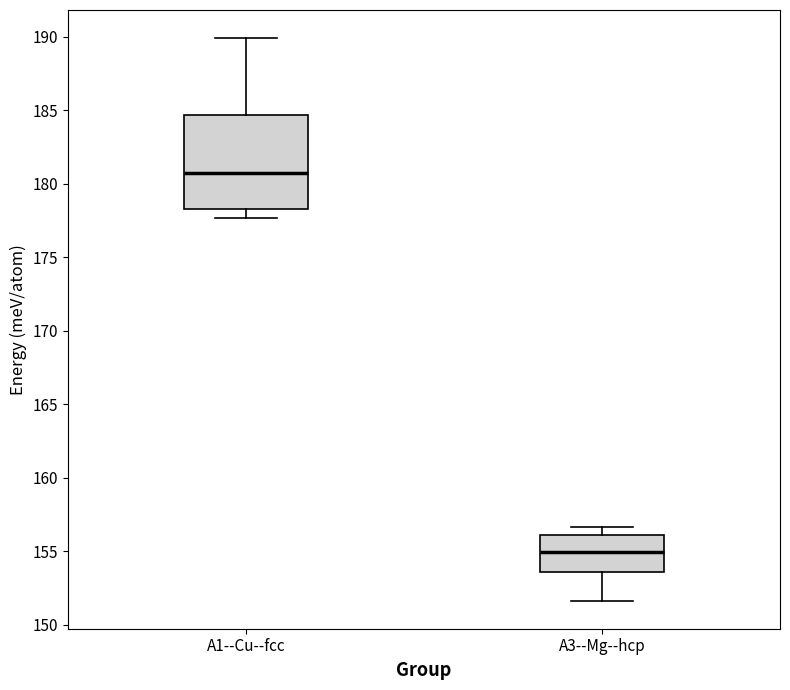

Reading left to right, transcribe this box plot: for each box, give where its median line is, the range the box spans, and where its two whiskers end, as read against the y-axis. The values are not printed on the chart, so give them approximately, as read against the axis.

A1--Cu--fcc: median 180.5, box 178.5 to 184.5, whiskers 177.5 to 190.0
A3--Mg--hcp: median 155.0, box 153.5 to 156.0, whiskers 151.5 to 156.5